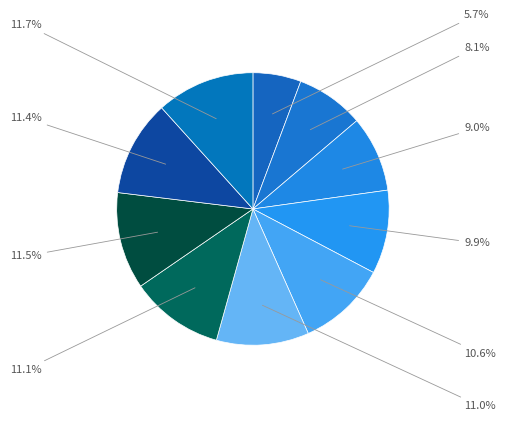

Count the number of slices in the pie.

10